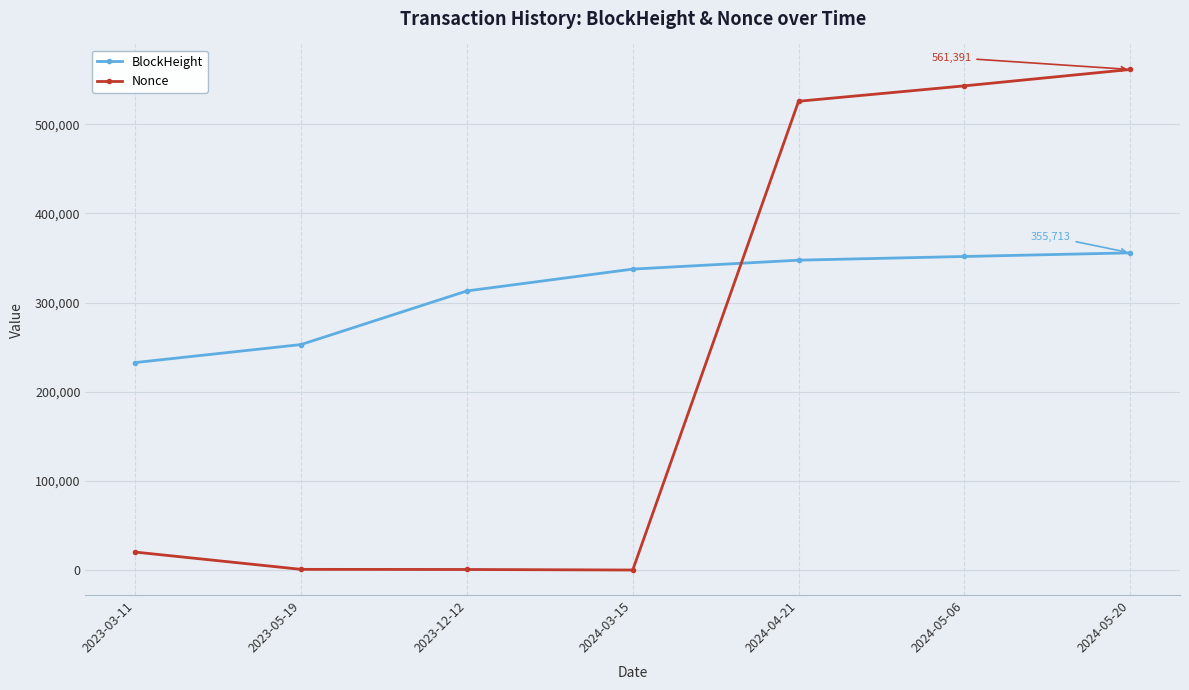

Rank the series by their average value, from lowest to highest.

Nonce, BlockHeight